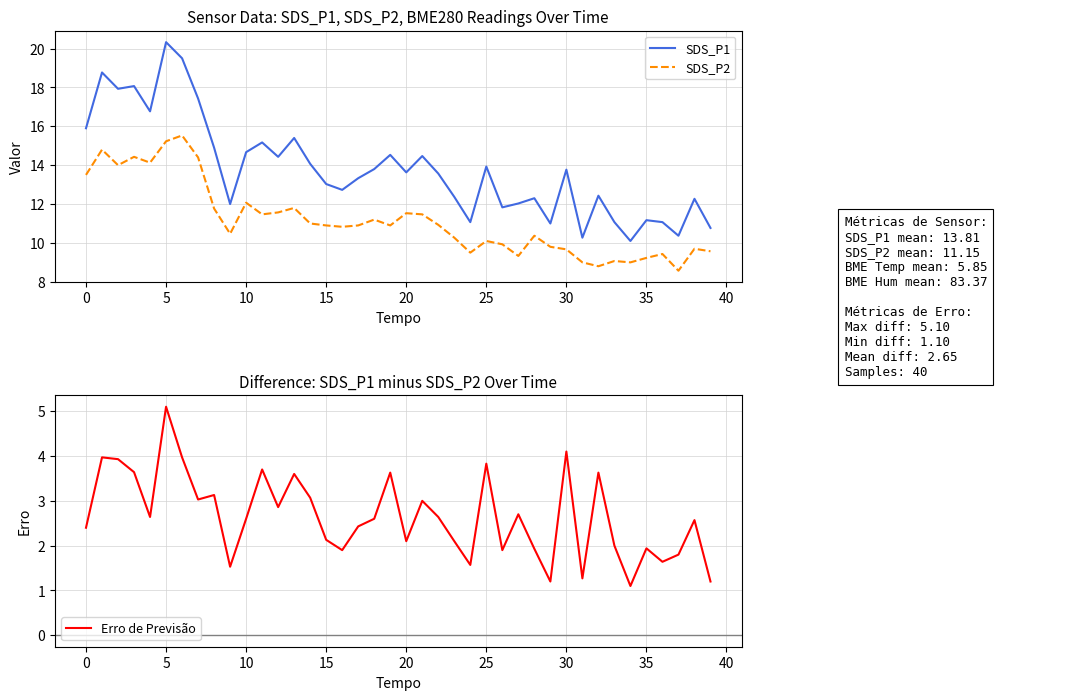

How many data points in Erro de Previsão are above 2?

27